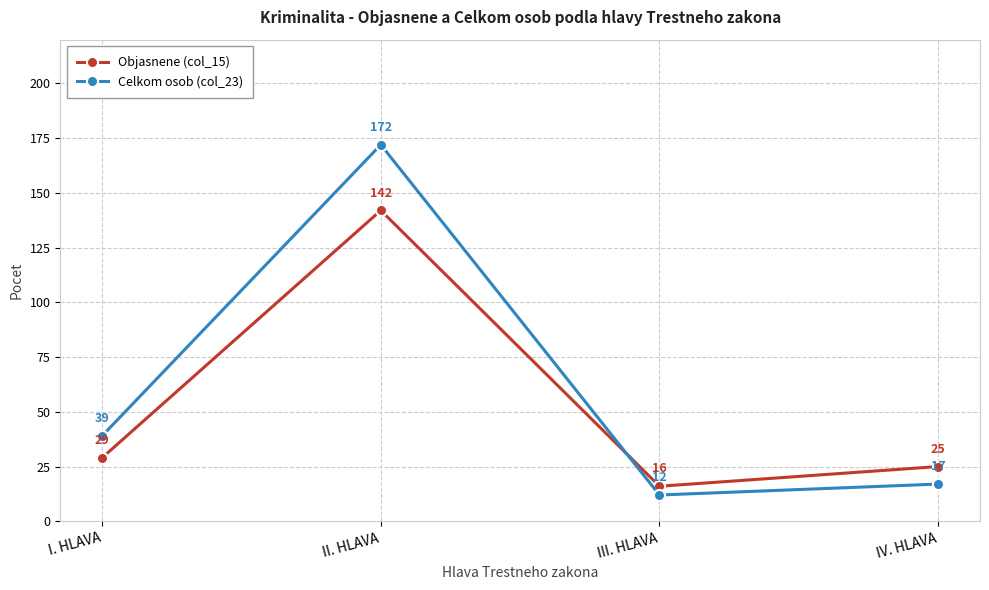

Rank the series at III. HLAVA from lowest to highest value.

Celkom osob (col_23), Objasnene (col_15)